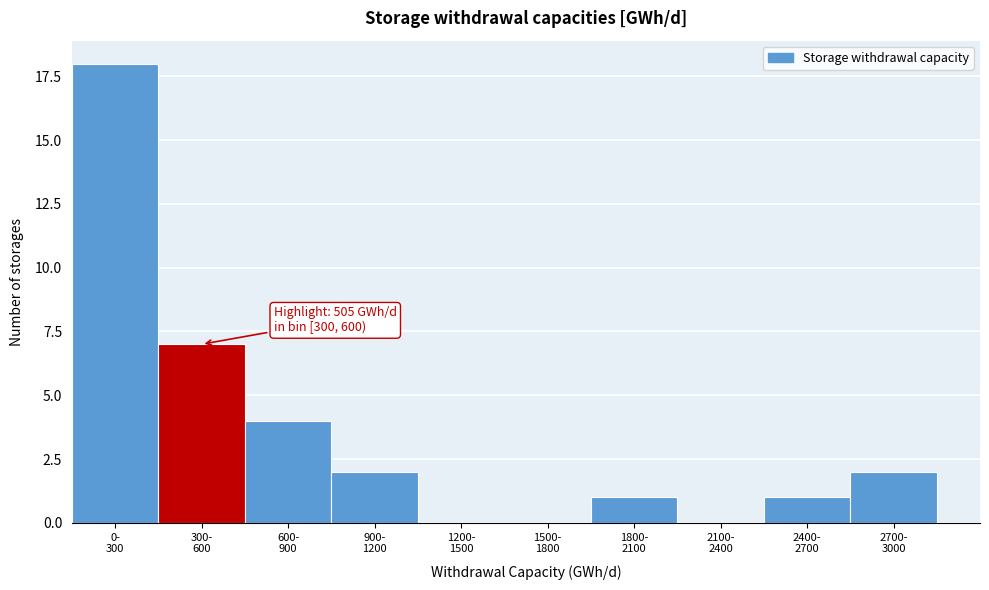

What is the sum of all values?

35